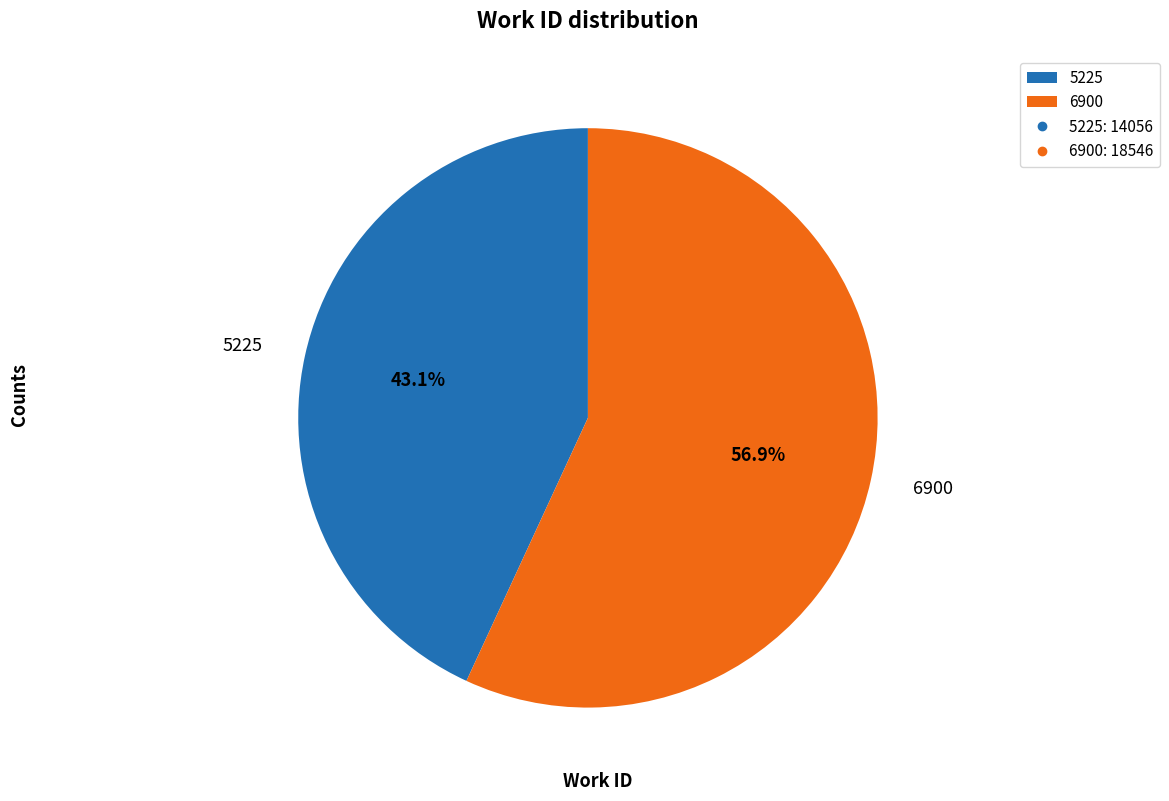

To the nearest percent, what is the average slice percentage?

50%